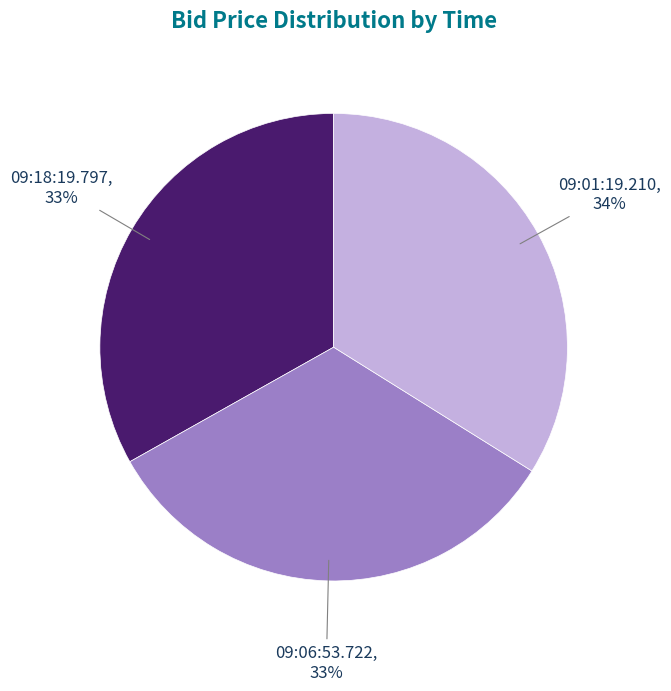

Does any single category account for the majority?

No